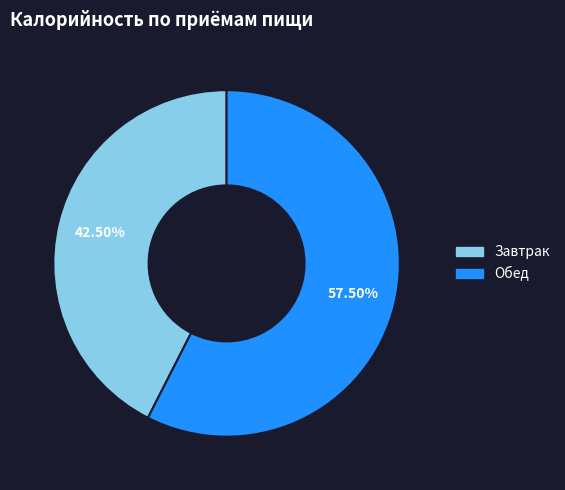

To the nearest percent, what is the difference between the largest and smallest slice percentages?

15%